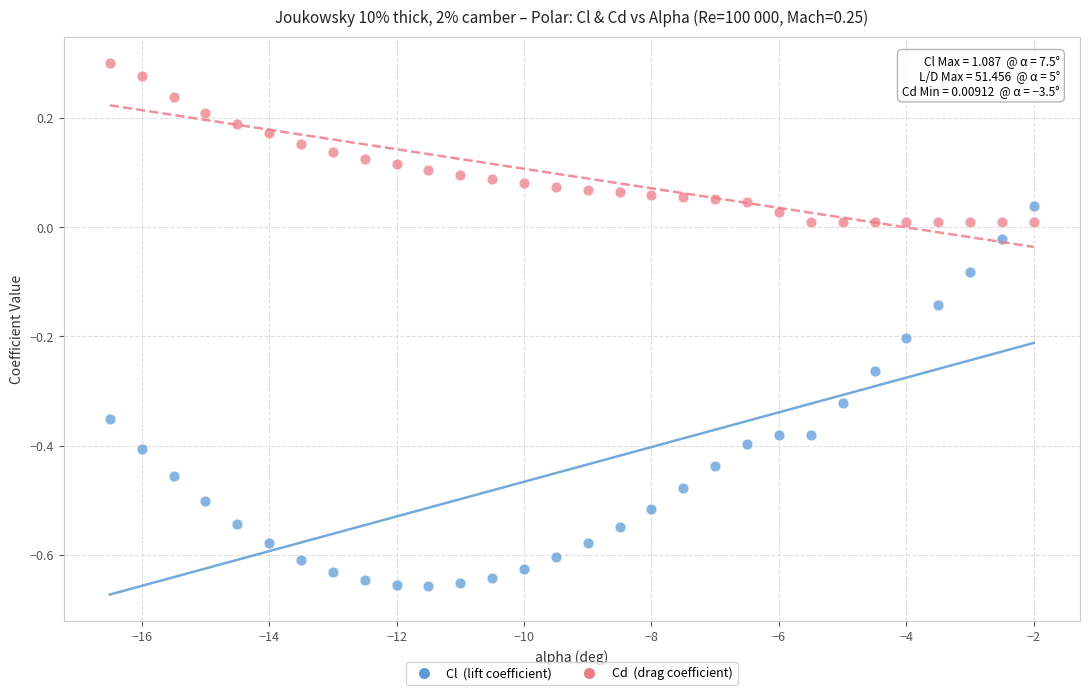

Across all data points, what is the range of X values (max minus min)?

14.5